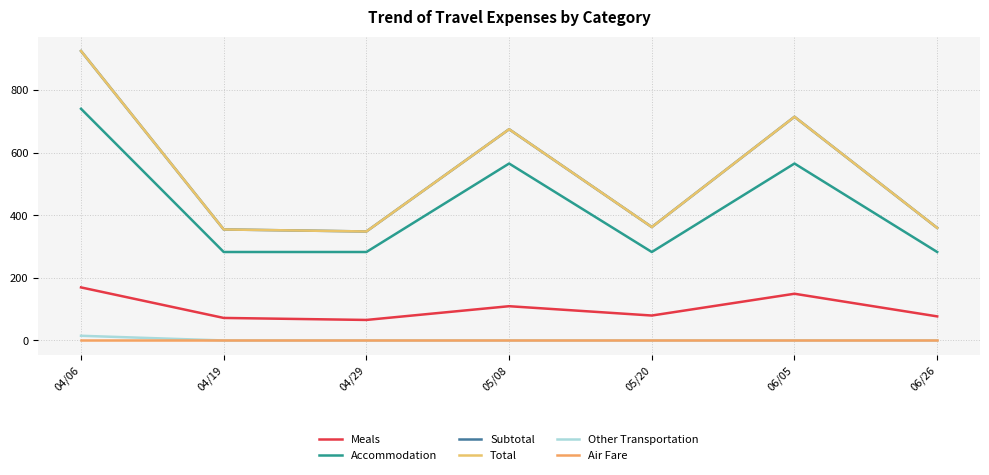

What is the highest value of the Subtotal series?

924.3